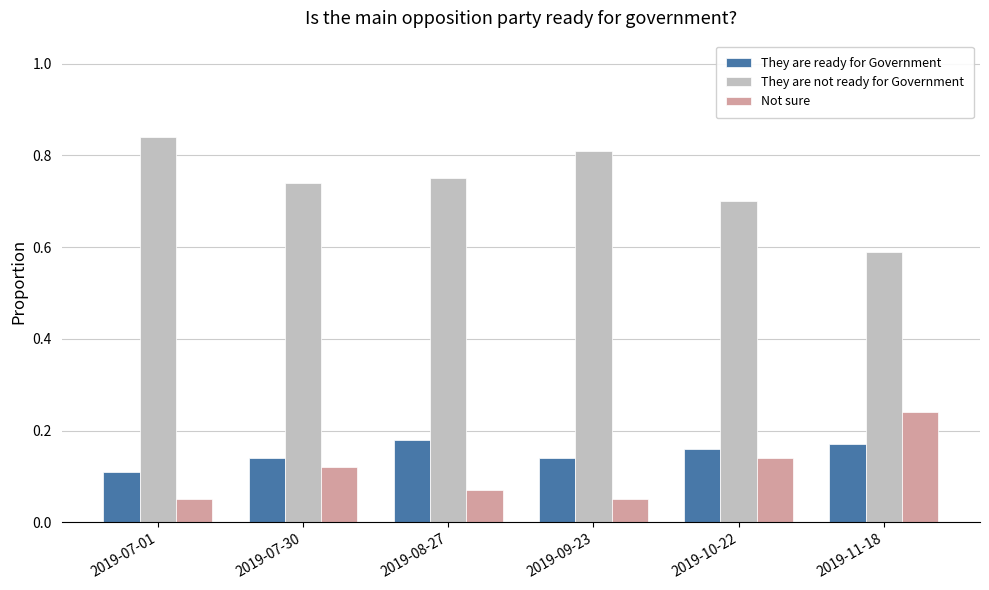

The Not sure series shows 0.3 at 2019-11-18. True or false?

False